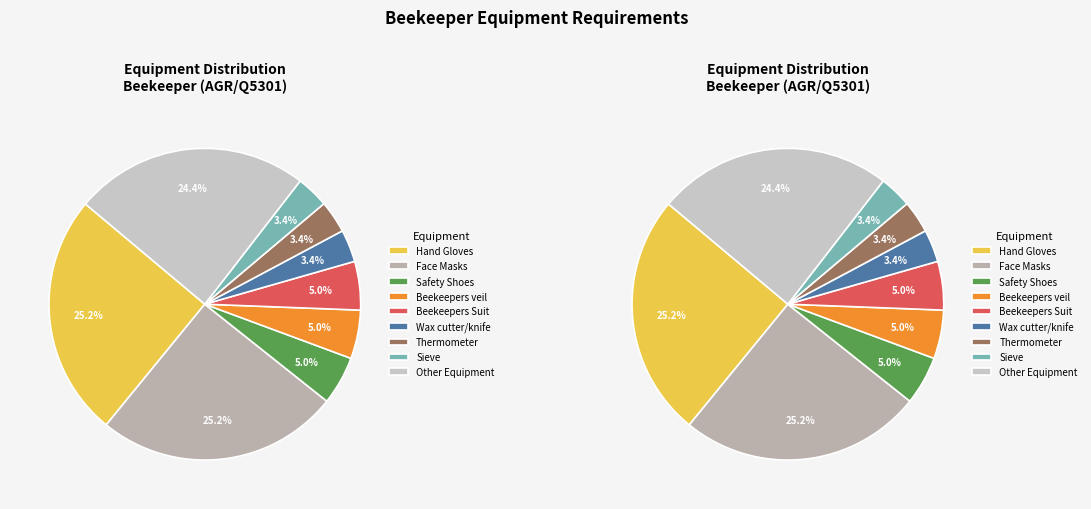

Between Face Masks and Sieve, which is larger?

Face Masks